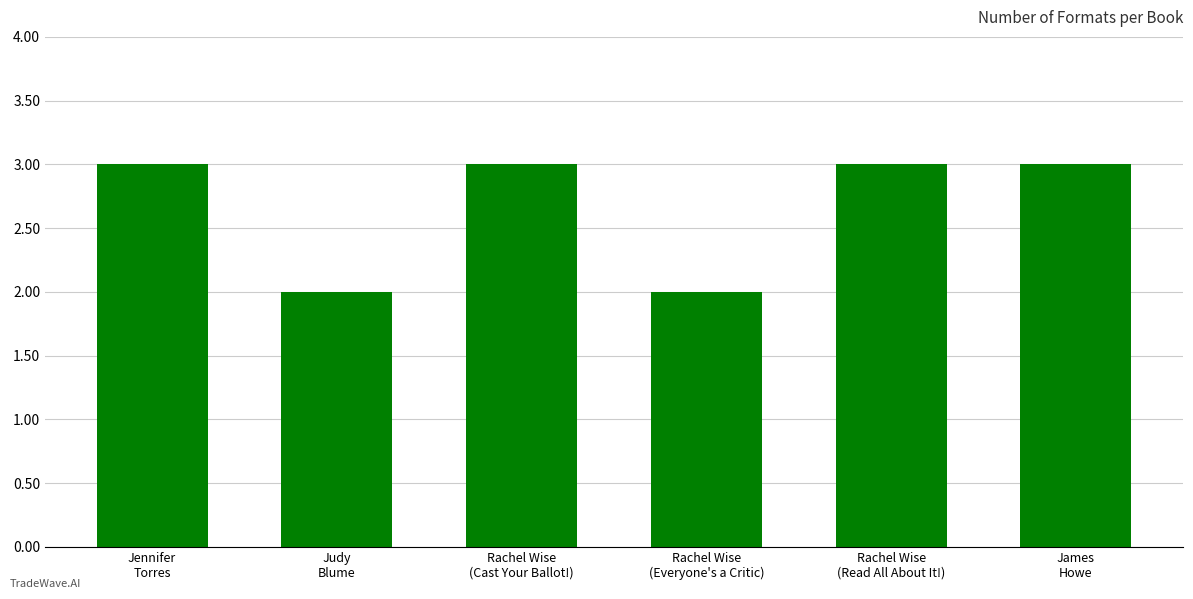

What is the smallest value displayed?

2